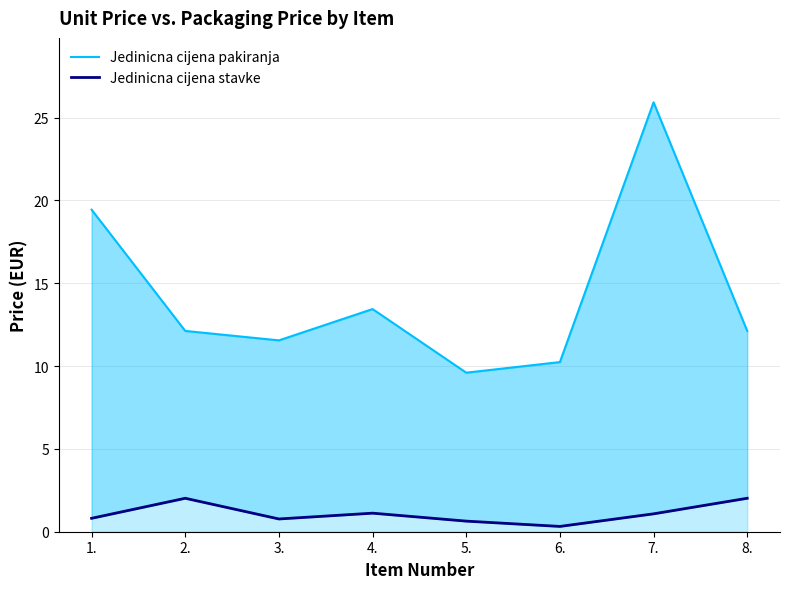

What are all the series names shown in the legend?

Jedinicna cijena pakiranja, Jedinicna cijena stavke